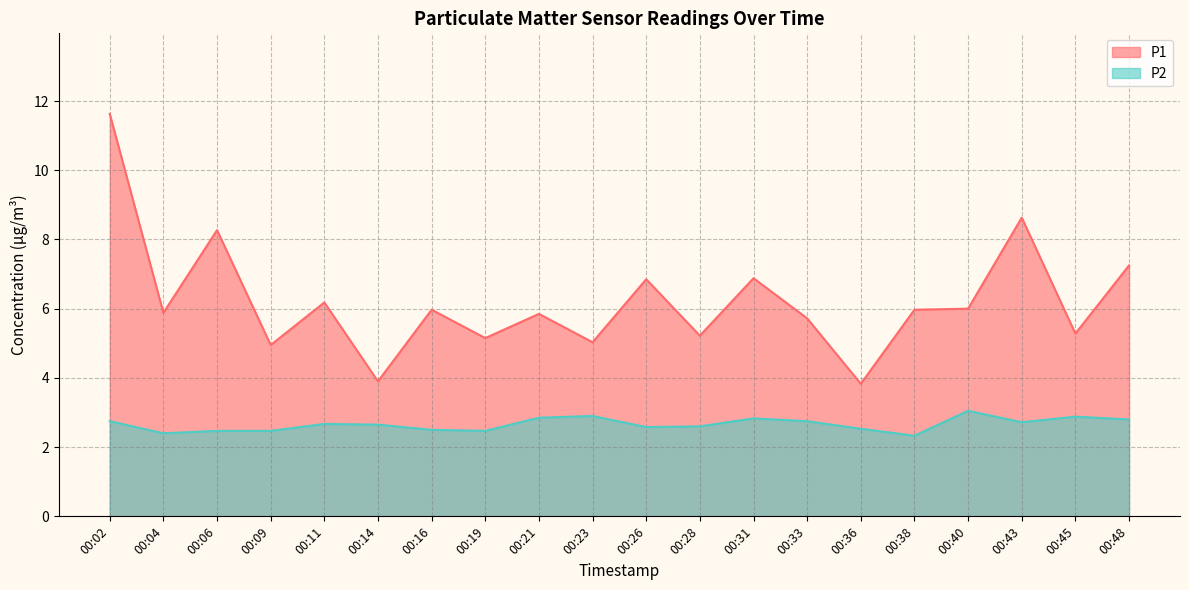

At which label does P1 first exceed 5?

00:02